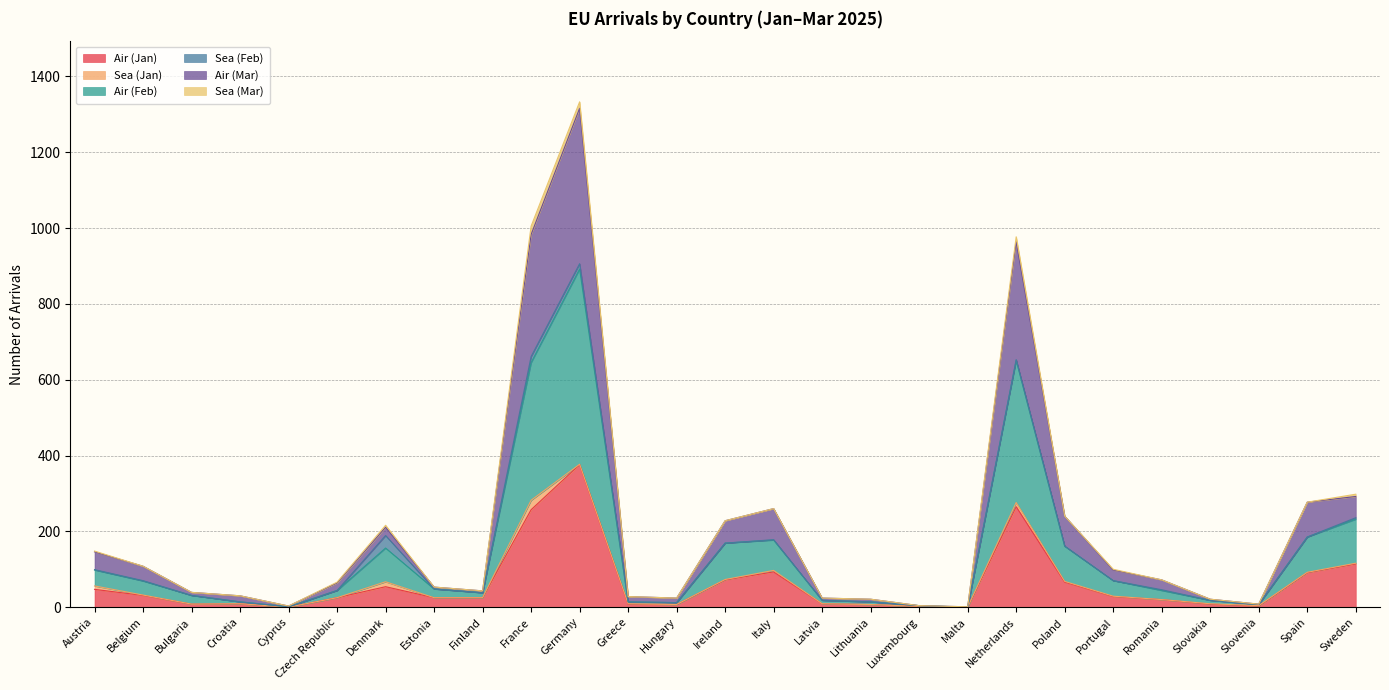

Is the value of Air (Mar) at Ireland greater than the value of Air (Jan) at Netherlands?

No